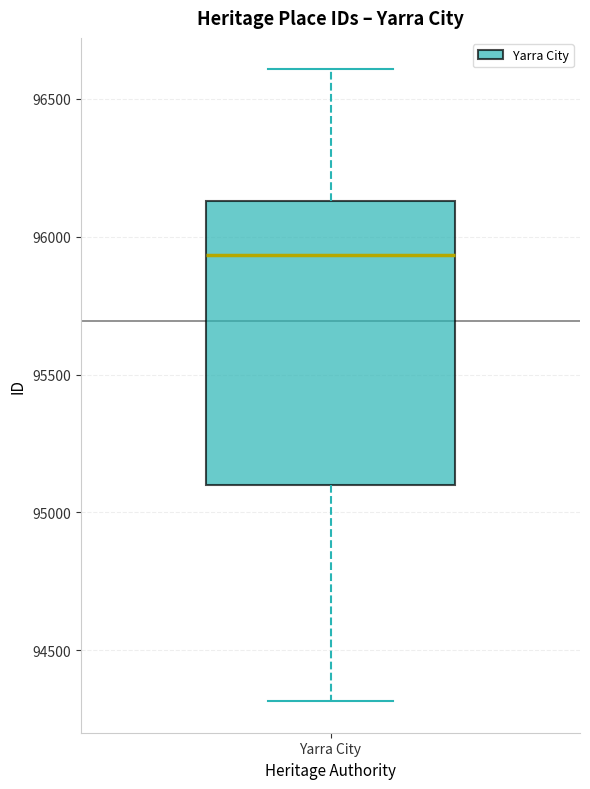

Where does the upper whisker of the box for Yarra City end on the y-axis? The values are not printed on the chart, so give them approximately, as read against the axis.

96600